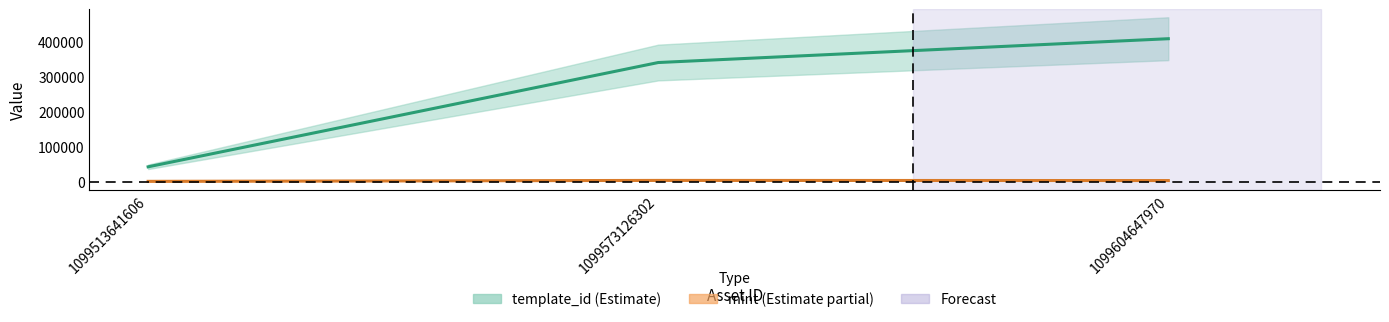

What is the approximate value of mint center at 1099513641606?

1059